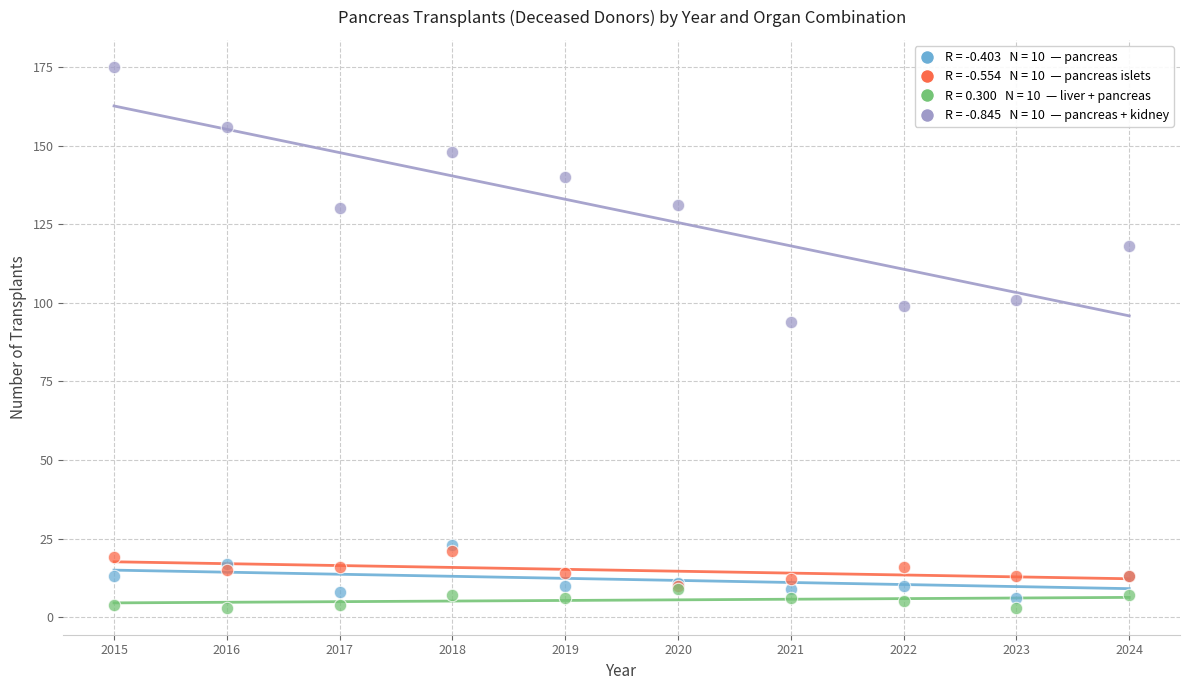

Across all series, what Y value is closest to 89?

94